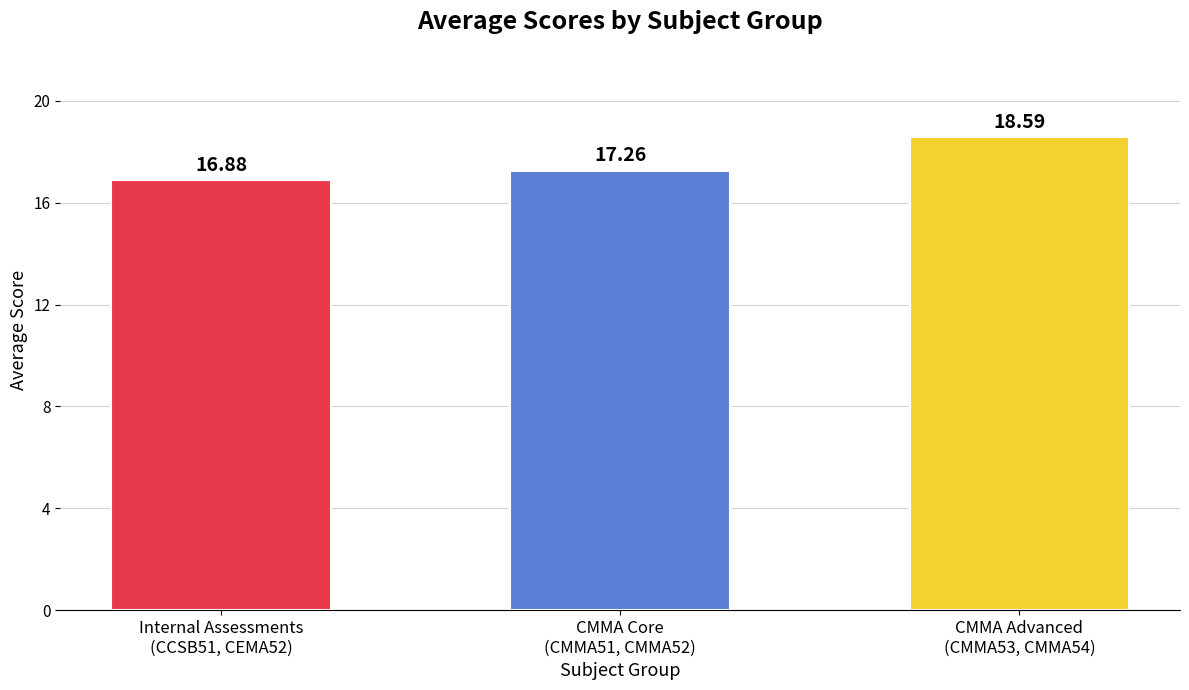

Reading left to right, extract all data points from this chart.

16.9	17.3	18.6